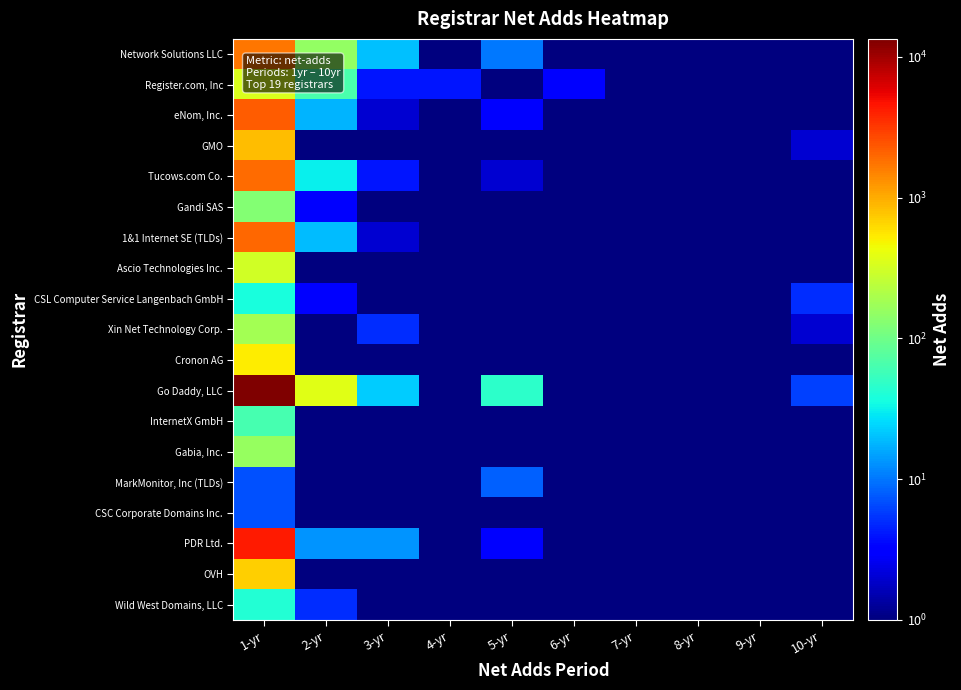

Reading right to left, list all the values displayed in this chart.

Network Solutions LLC: 10-yr=0.1	9-yr=0.1	8-yr=0.1	7-yr=0.1	6-yr=0.1	5-yr=10.0	4-yr=0.1	3-yr=20.0	2-yr=152.0	1-yr=1684.0
Register.com, Inc: 10-yr=0.1	9-yr=0.1	8-yr=0.1	7-yr=0.1	6-yr=3.0	5-yr=0.1	4-yr=4.0	3-yr=4.0	2-yr=65.0	1-yr=343.0
eNom, Inc.: 10-yr=0.1	9-yr=0.1	8-yr=0.1	7-yr=0.1	6-yr=0.1	5-yr=3.0	4-yr=0.1	3-yr=2.0	2-yr=18.0	1-yr=2237.0
GMO: 10-yr=2.0	9-yr=0.1	8-yr=0.1	7-yr=0.1	6-yr=0.1	5-yr=1.0	4-yr=0.1	3-yr=0.1	2-yr=1.0	1-yr=831.0
Tucows.com Co.: 10-yr=0.1	9-yr=0.1	8-yr=0.1	7-yr=0.1	6-yr=0.1	5-yr=2.0	4-yr=0.1	3-yr=4.0	2-yr=31.0	1-yr=1909.0
Gandi SAS: 10-yr=1.0	9-yr=0.1	8-yr=0.1	7-yr=0.1	6-yr=0.1	5-yr=1.0	4-yr=0.1	3-yr=1.0	2-yr=3.0	1-yr=125.0
1&1 Internet SE (TLDs): 10-yr=0.1	9-yr=0.1	8-yr=0.1	7-yr=0.1	6-yr=0.1	5-yr=1.0	4-yr=0.1	3-yr=2.0	2-yr=19.0	1-yr=2005.0
Ascio Technologies Inc.: 10-yr=0.1	9-yr=0.1	8-yr=0.1	7-yr=0.1	6-yr=0.1	5-yr=0.1	4-yr=0.1	3-yr=0.1	2-yr=0.1	1-yr=314.0
CSL Computer Service Langenbach GmbH: 10-yr=5.0	9-yr=0.1	8-yr=0.1	7-yr=0.1	6-yr=0.1	5-yr=0.1	4-yr=0.1	3-yr=1.0	2-yr=3.0	1-yr=38.0
Xin Net Technology Corp.: 10-yr=2.0	9-yr=0.1	8-yr=0.1	7-yr=0.1	6-yr=0.1	5-yr=1.0	4-yr=0.1	3-yr=5.0	2-yr=0.1	1-yr=182.0
Cronon AG: 10-yr=0.1	9-yr=0.1	8-yr=0.1	7-yr=0.1	6-yr=0.1	5-yr=0.1	4-yr=0.1	3-yr=0.1	2-yr=0.1	1-yr=512.0
Go Daddy, LLC: 10-yr=6.0	9-yr=1.0	8-yr=0.1	7-yr=0.1	6-yr=0.1	5-yr=47.0	4-yr=0.1	3-yr=22.0	2-yr=372.0	1-yr=13401.0
InternetX GmbH: 10-yr=0.1	9-yr=0.1	8-yr=0.1	7-yr=0.1	6-yr=0.1	5-yr=0.1	4-yr=0.1	3-yr=0.1	2-yr=0.1	1-yr=62.0
Gabia, Inc.: 10-yr=0.1	9-yr=0.1	8-yr=0.1	7-yr=0.1	6-yr=0.1	5-yr=0.1	4-yr=0.1	3-yr=1.0	2-yr=0.1	1-yr=159.0
MarkMonitor, Inc (TLDs): 10-yr=0.1	9-yr=0.1	8-yr=0.1	7-yr=0.1	6-yr=0.1	5-yr=8.0	4-yr=0.1	3-yr=0.1	2-yr=1.0	1-yr=7.0
CSC Corporate Domains Inc.: 10-yr=0.1	9-yr=0.1	8-yr=0.1	7-yr=0.1	6-yr=0.1	5-yr=0.1	4-yr=0.1	3-yr=0.1	2-yr=1.0	1-yr=7.0
PDR Ltd.: 10-yr=1.0	9-yr=0.1	8-yr=0.1	7-yr=0.1	6-yr=0.1	5-yr=3.0	4-yr=0.1	3-yr=13.0	2-yr=13.0	1-yr=4278.0
OVH: 10-yr=0.1	9-yr=0.1	8-yr=0.1	7-yr=0.1	6-yr=0.1	5-yr=0.1	4-yr=0.1	3-yr=0.1	2-yr=0.1	1-yr=710.0
Wild West Domains, LLC: 10-yr=0.1	9-yr=0.1	8-yr=0.1	7-yr=0.1	6-yr=0.1	5-yr=0.1	4-yr=0.1	3-yr=0.1	2-yr=5.0	1-yr=42.0